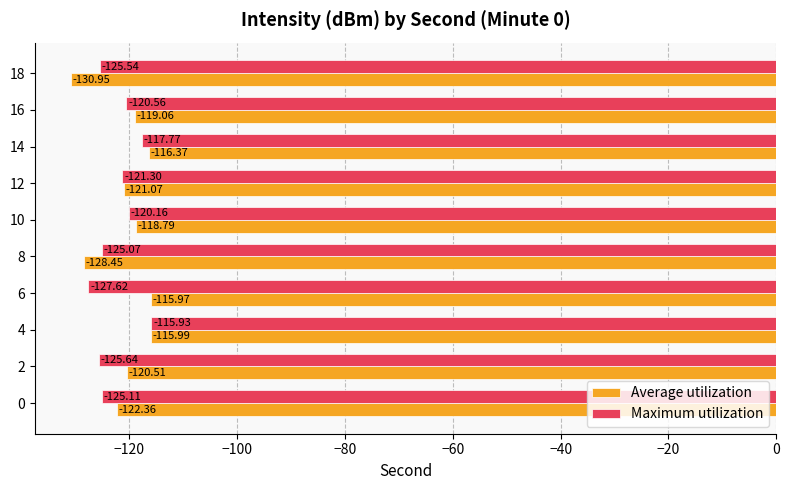

What is the difference between the maximum and minimum values in the Average utilization series?

15.0